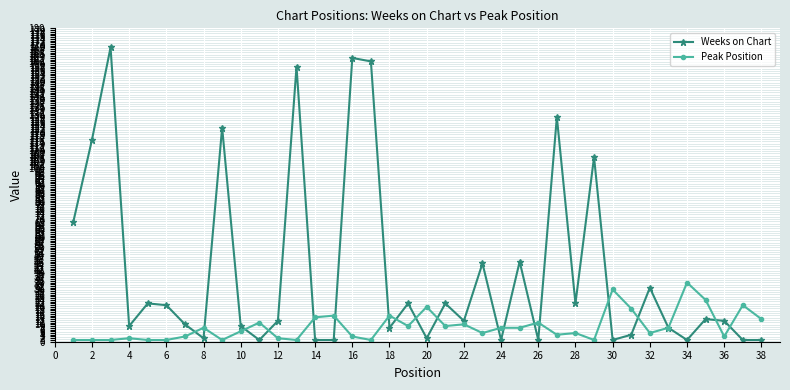

At how many categories does at least one series exceed 149?

4